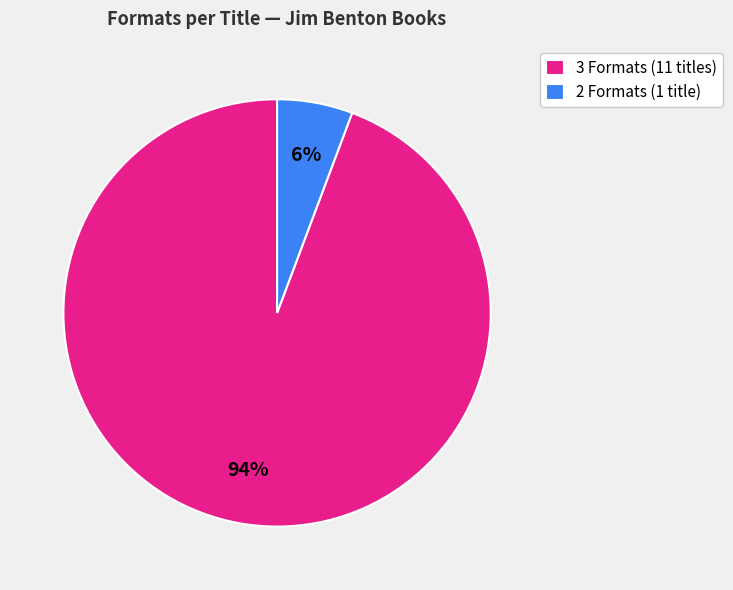

What is the majority slice?

3 Formats (11 titles)